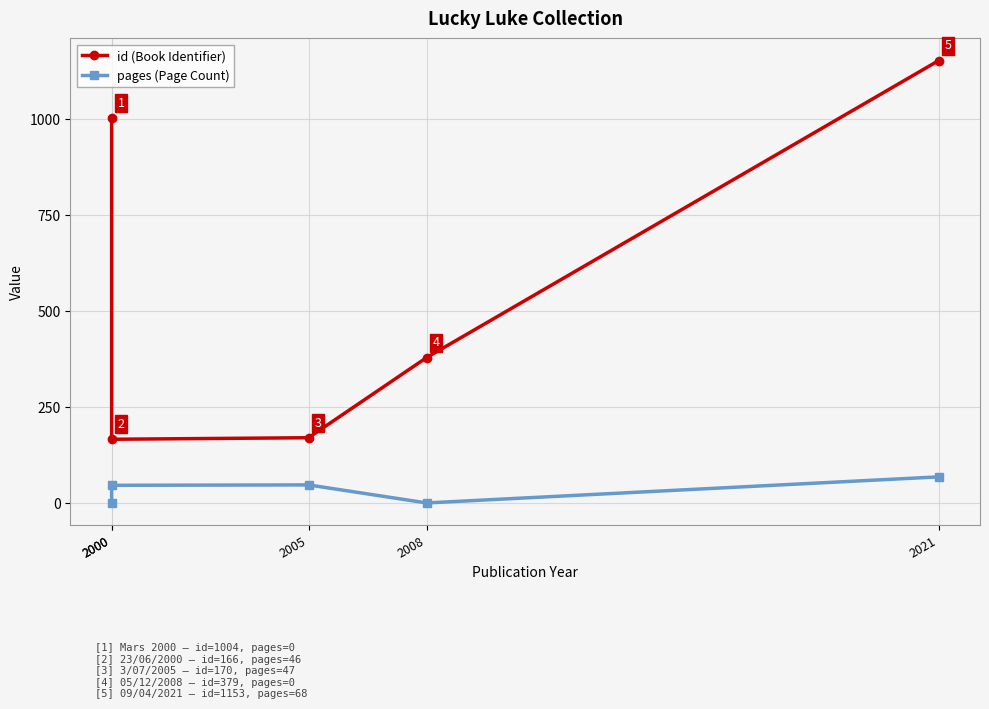

What is the difference between the highest and lowest values at 2005?

123